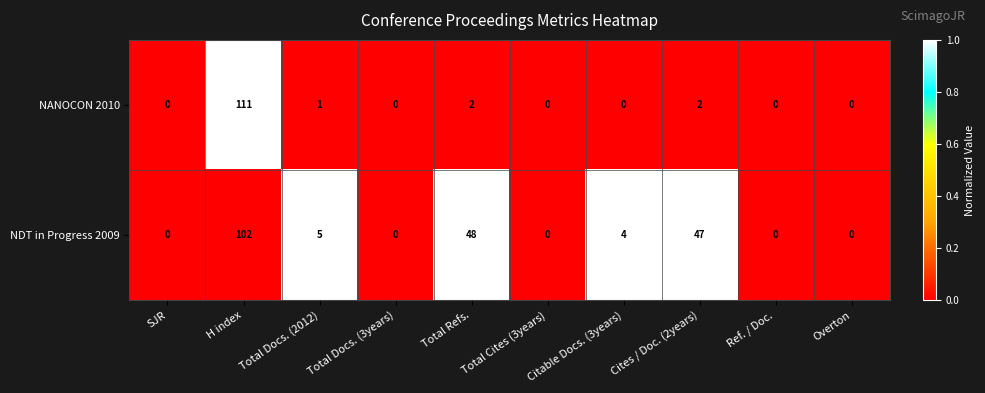

What is the sum of the NDT in Progress 2009 values at Total Docs. (3years) and H index?

102